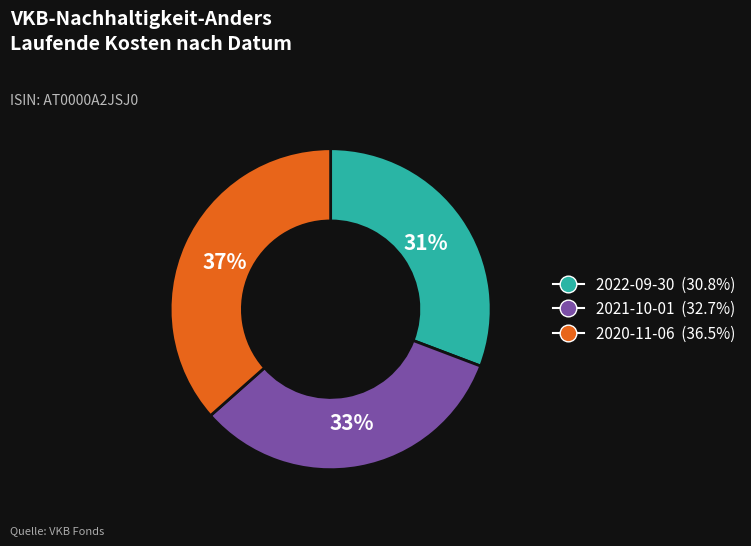

To the nearest percent, what is the difference between the 2020-11-06 and 2021-10-01 slice percentages?

4%